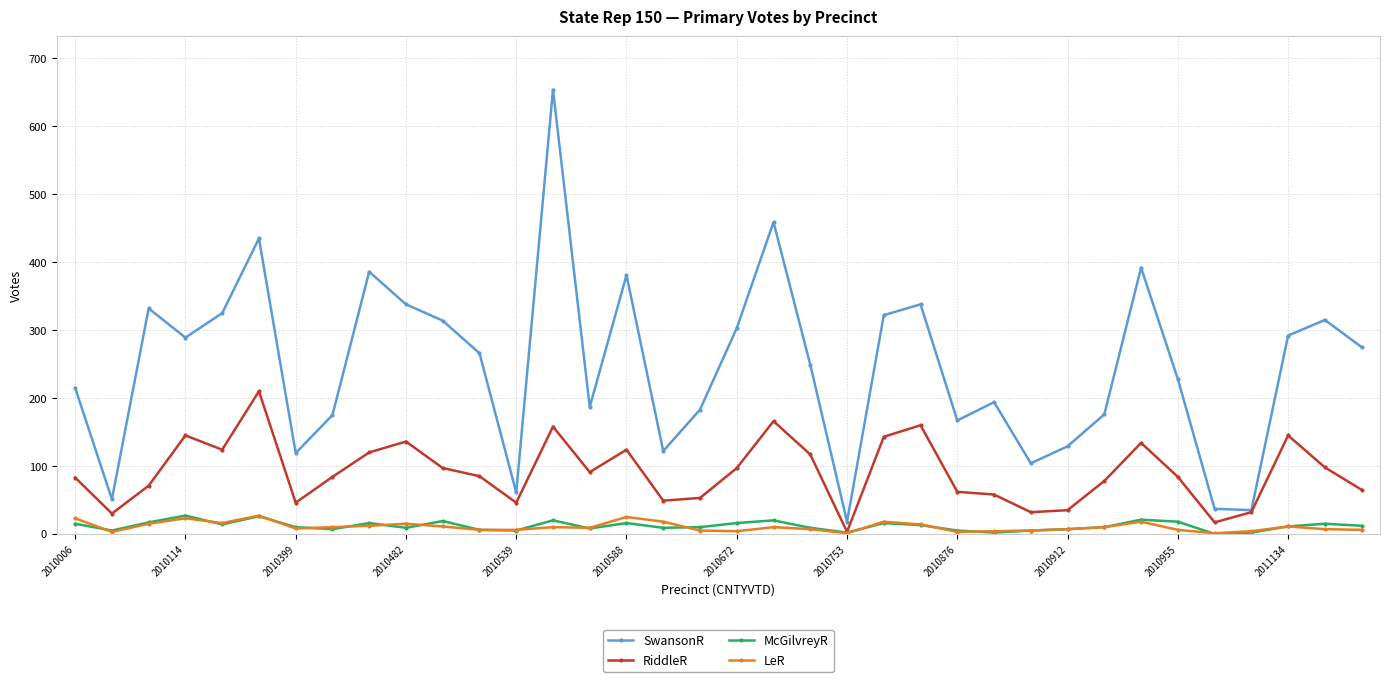

Which series has the widest spread of values?

SwansonR